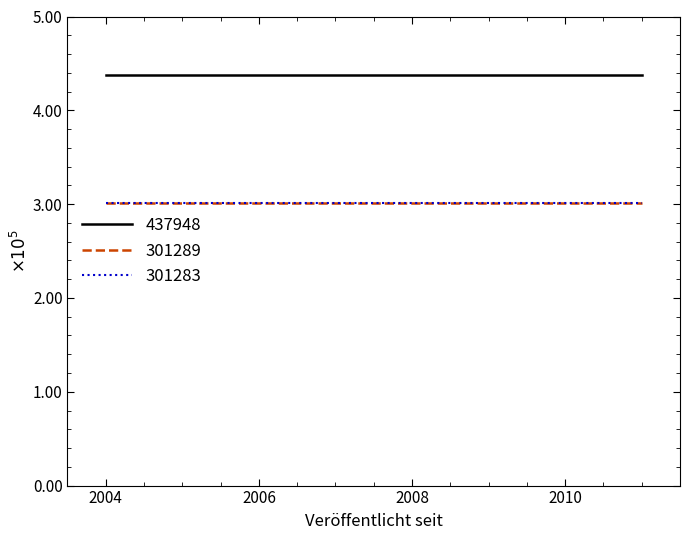

What is the greatest value displayed?

437948